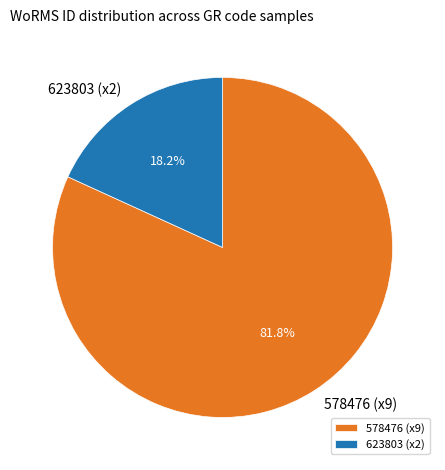

What is the total percentage of 623803 (x2) and 578476 (x9)?

100.0%